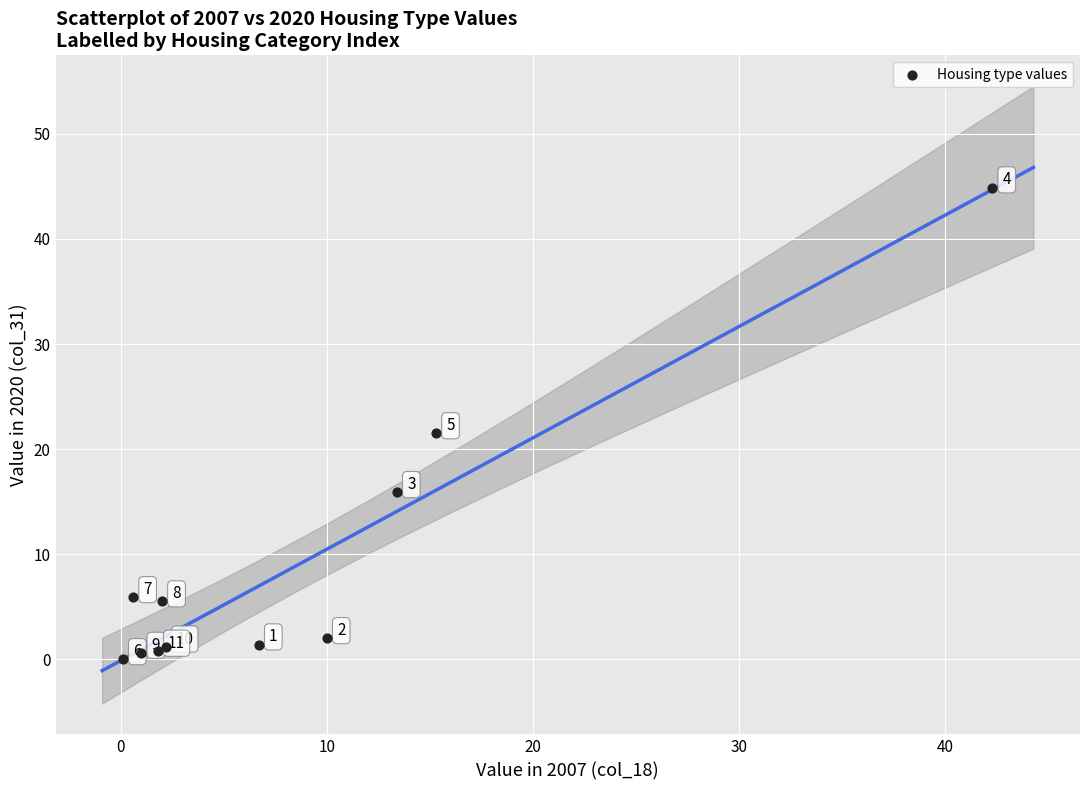

What Y value in the scatter plot is closest to 22?

21.5